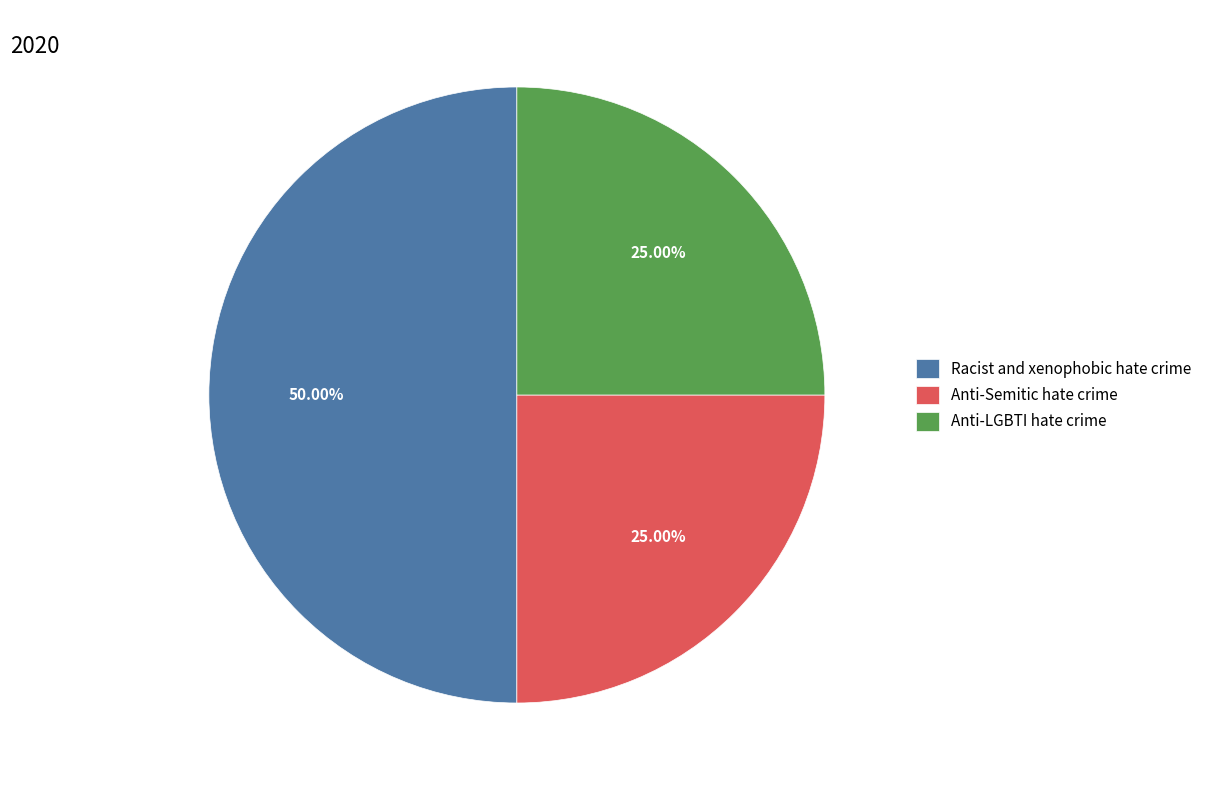

Does Anti-Semitic hate crime account for over 50% of the chart?

No